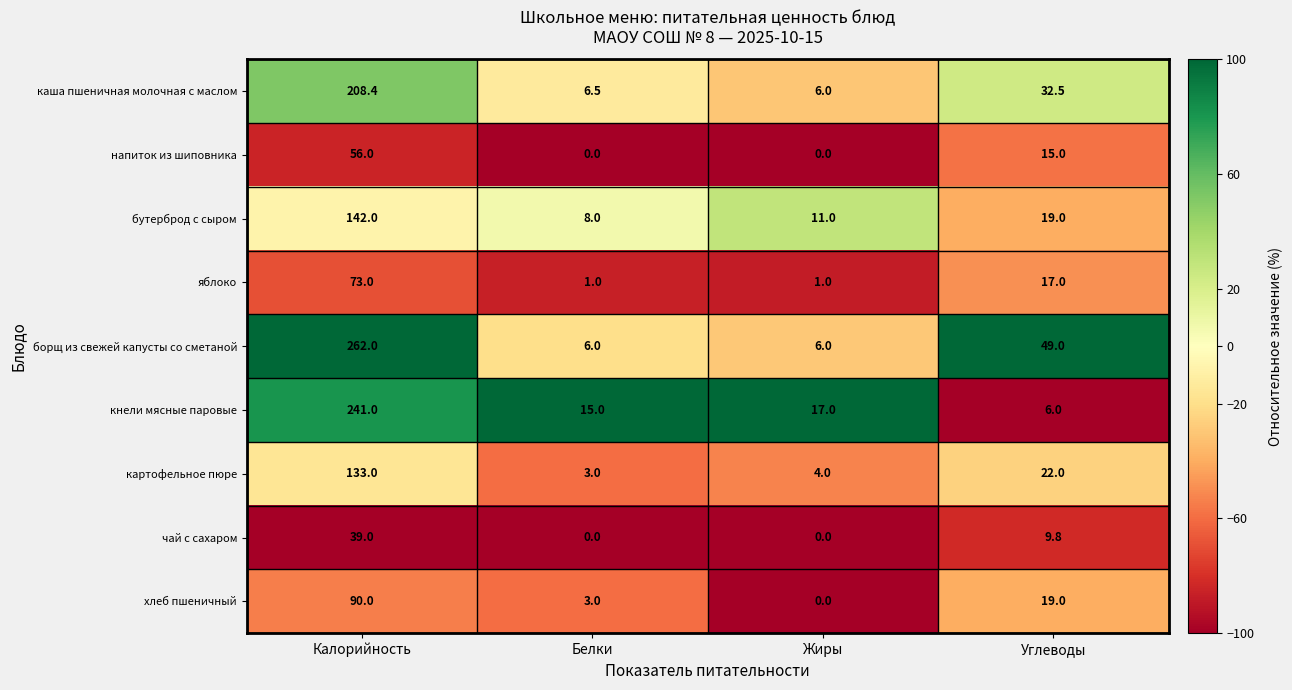

Is it true that бутерброд с сыром equals 11.6 at Белки?

False